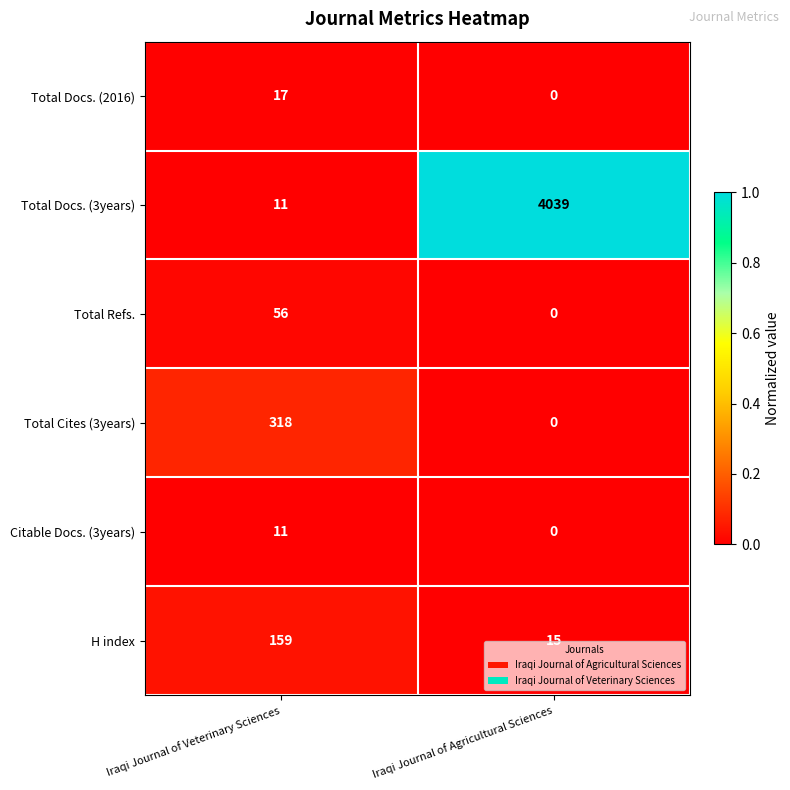

Which series changed the most between Iraqi Journal of Veterinary Sciences and Iraqi Journal of Agricultural Sciences?

Total Docs. (3years)